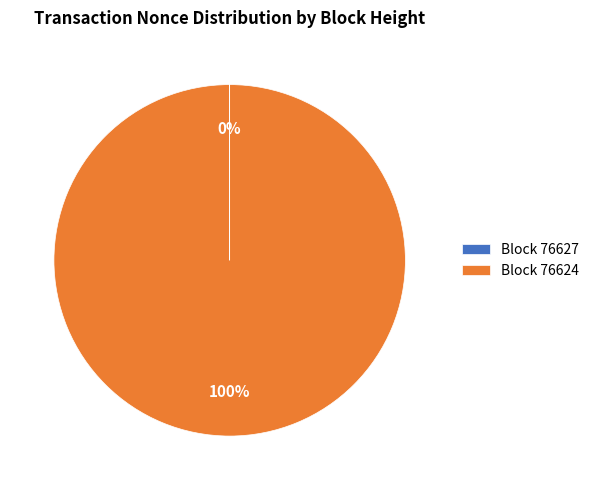

To the nearest percent, what percentage of the pie is Block 76624?

100%